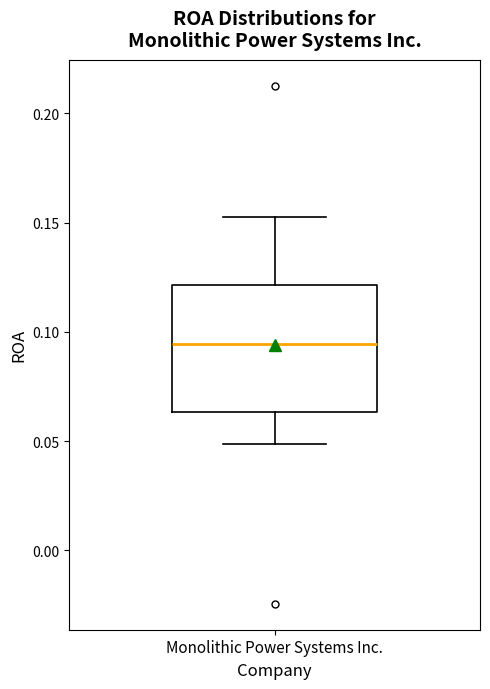

Transcribe this box plot: give where the median line is, the range the box spans, and where the two whiskers end, as read against the y-axis. The values are not printed on the chart, so give them approximately, as read against the axis.

median 0.095, box 0.065 to 0.120, whiskers 0.050 to 0.155